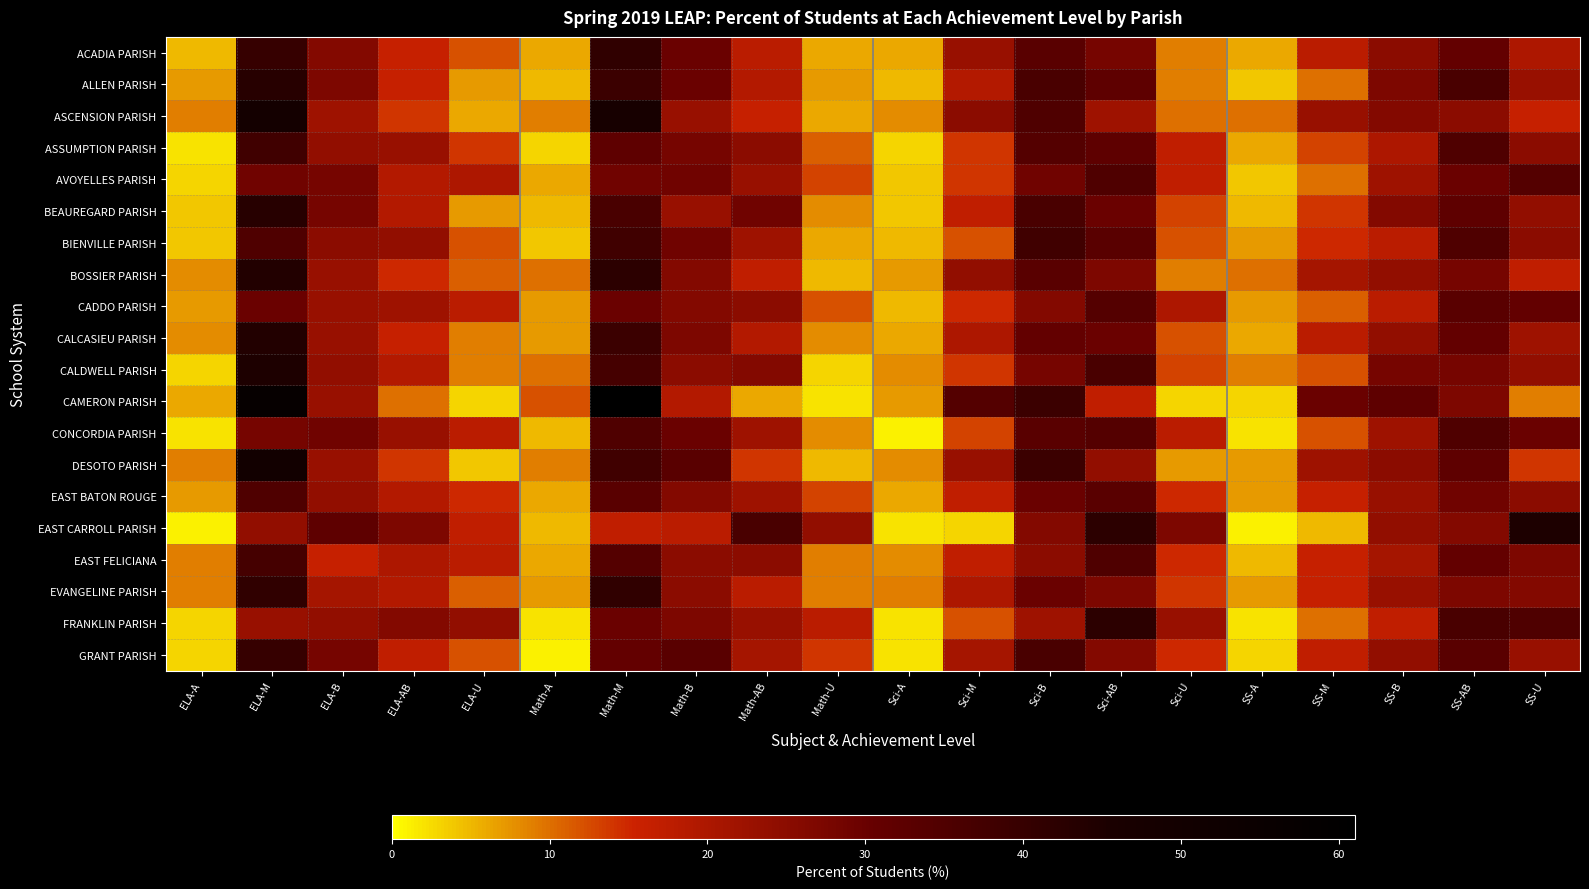

At how many categories does at least one series exceed 6?

20